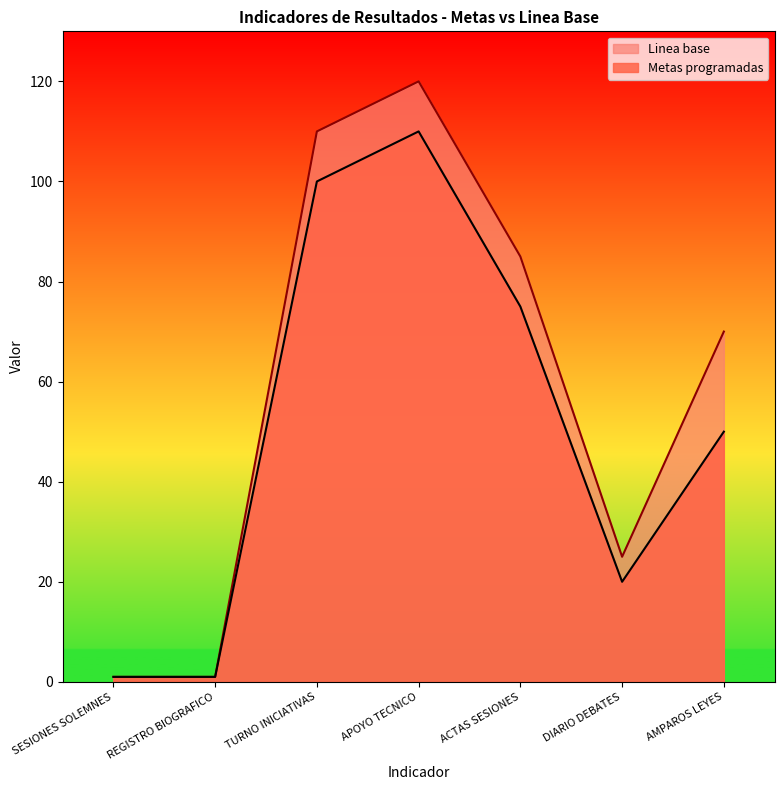

How many lines are shown in the chart?

2